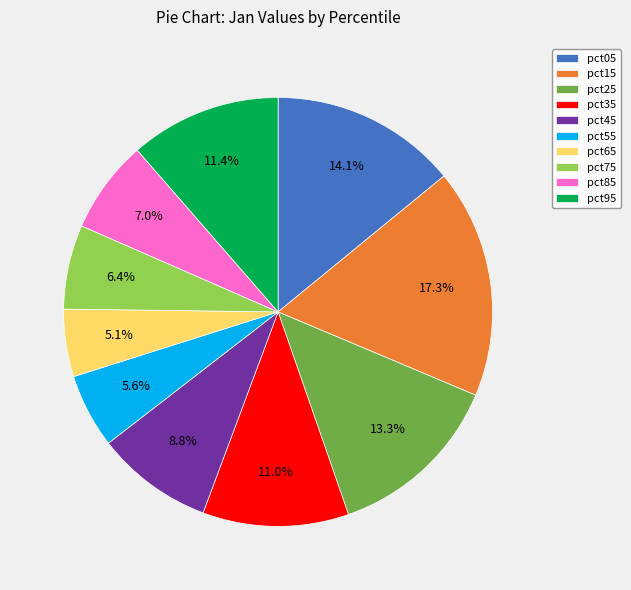

To the nearest percent, what is the average slice percentage?

10%